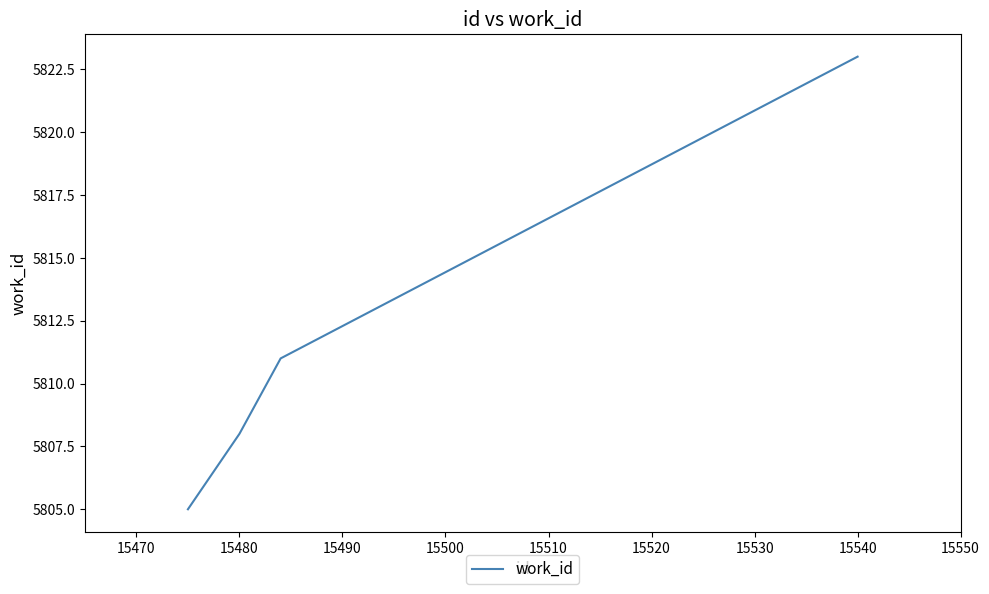

What is the difference between the second highest and second lowest values?

3